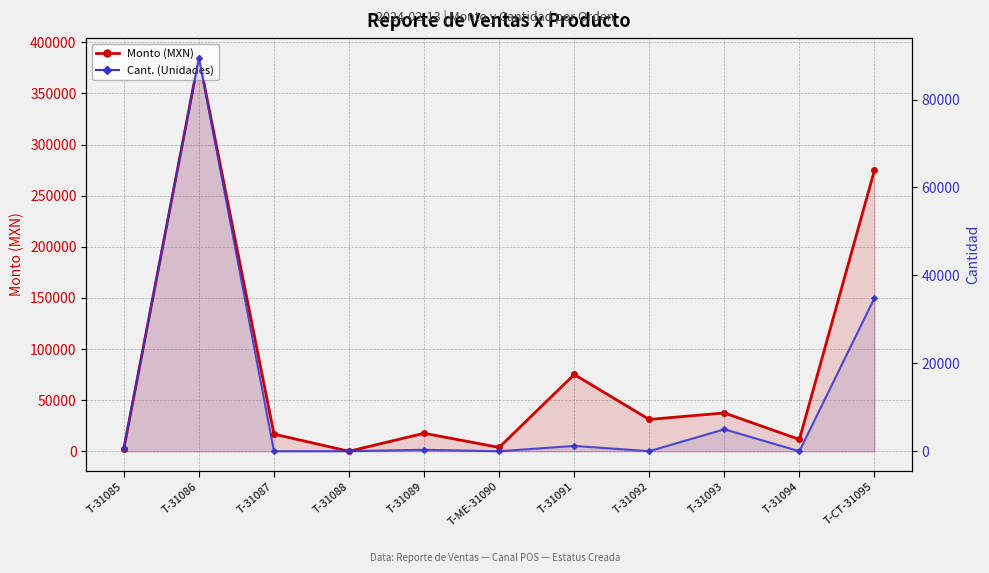

The Cant. (Unidades) series shows 5000.0 at T-31093. True or false?

True